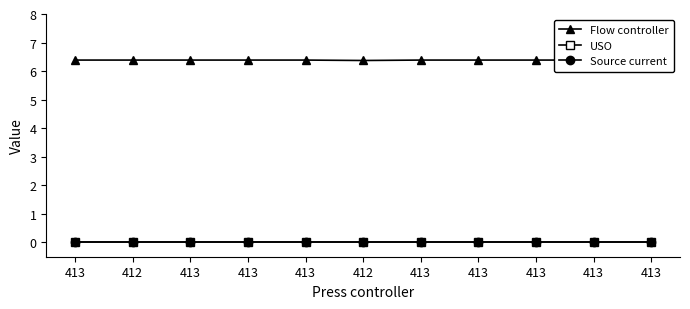

The Flow controller series shows 6.4 at 413. True or false?

True